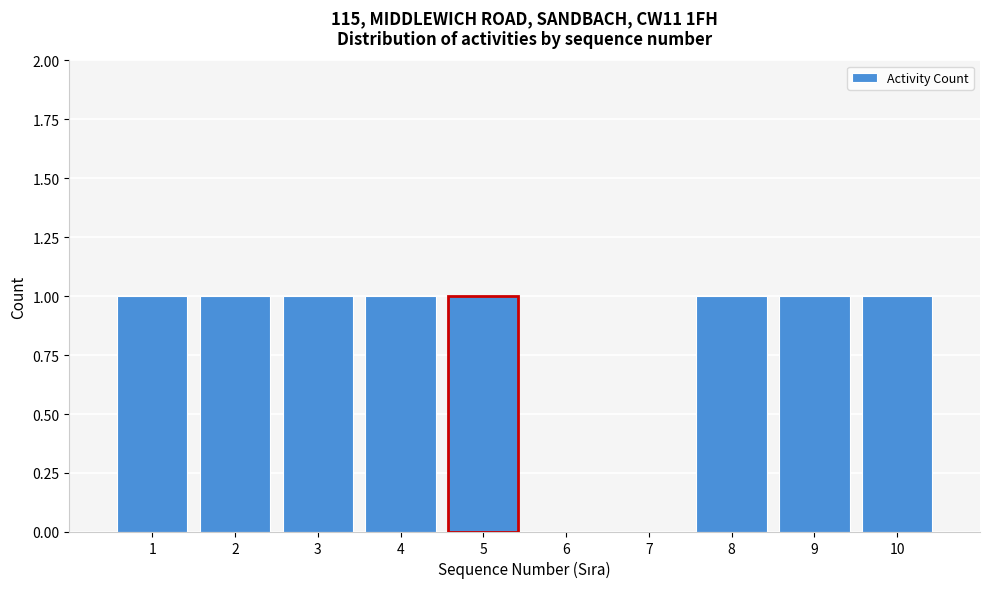

Reading left to right, transcribe this chart: for each bar, give the range it covers on the x-axis and its height. The values are not printed on the chart, so give them approximately, as read against the axis.

0.5 to 1.5: 1
1.5 to 2.5: 1
2.5 to 3.5: 1
3.5 to 4.5: 1
4.5 to 5.5: 1
5.5 to 6.5: 0
6.5 to 7.5: 0
7.5 to 8.5: 1
8.5 to 9.5: 1
9.5 to 10.5: 1